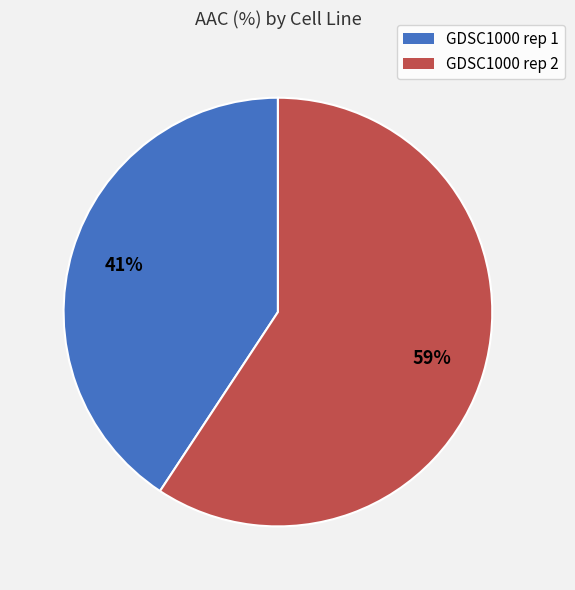

Which category has the smallest portion of the pie?

GDSC1000 rep 1